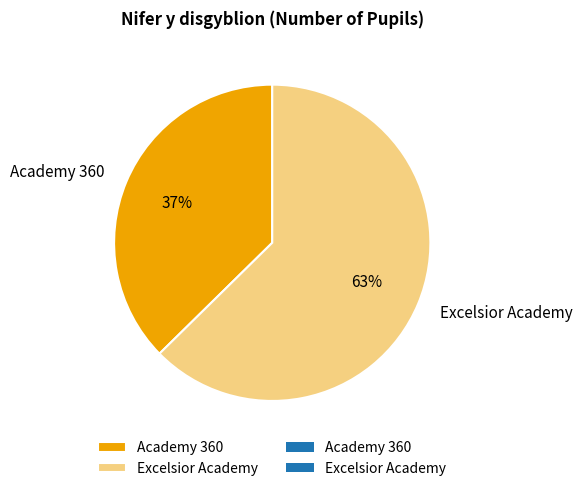

How many segments does this pie chart have?

2